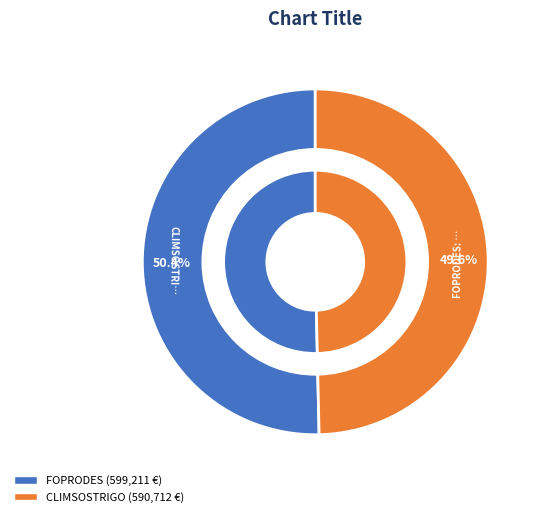

Which category accounts for the majority?

FOPRODES: Trazabilidad